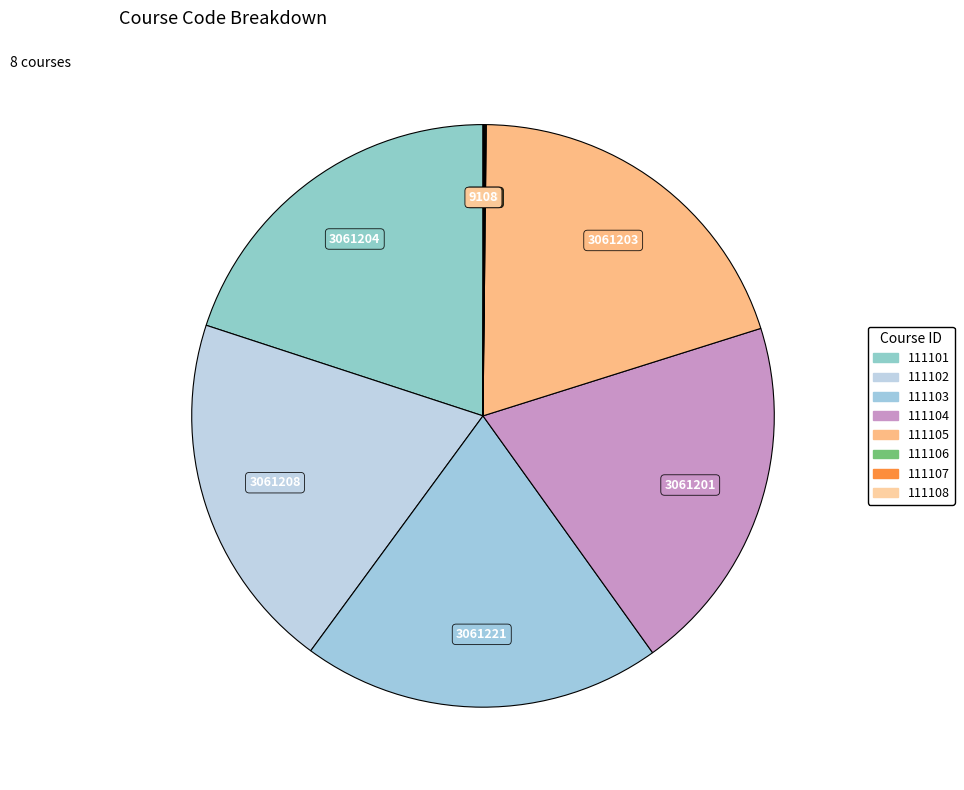

What is the largest slice in the pie chart?

111103